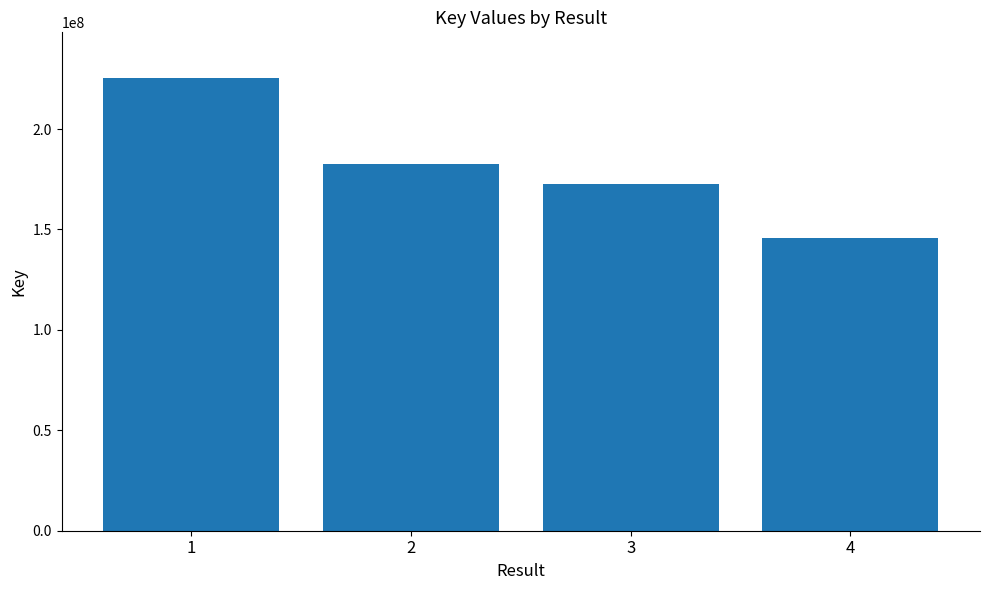

Which label corresponds to the largest value in the chart?

1